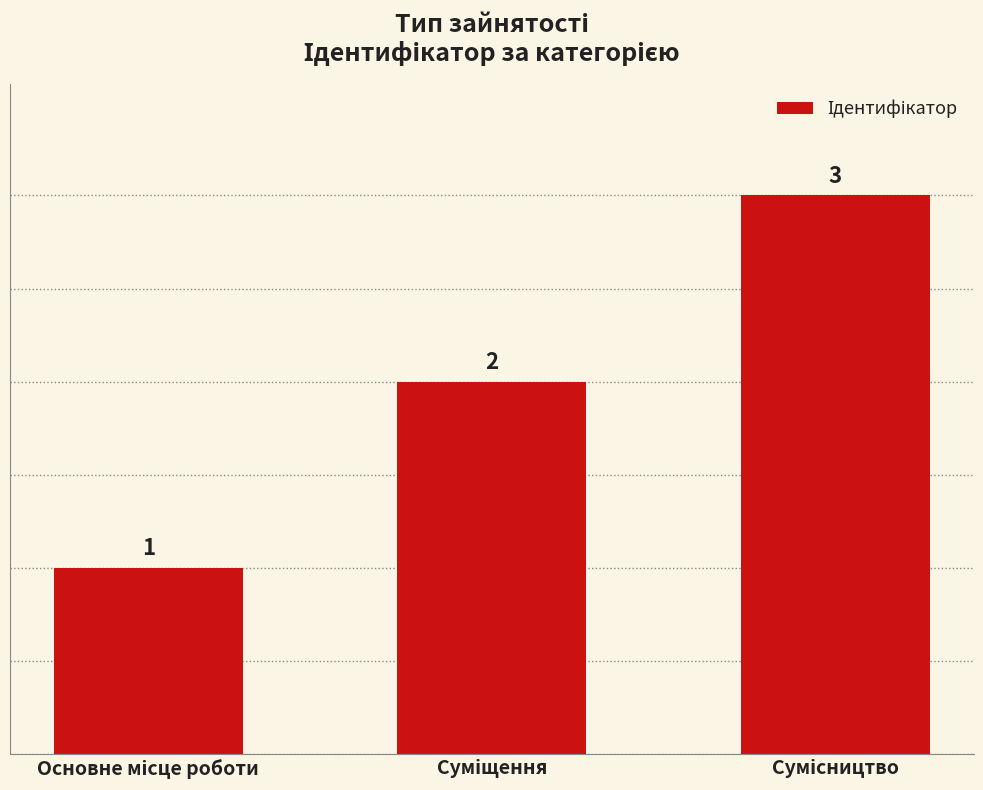

How many values are between 1 and 3?

3